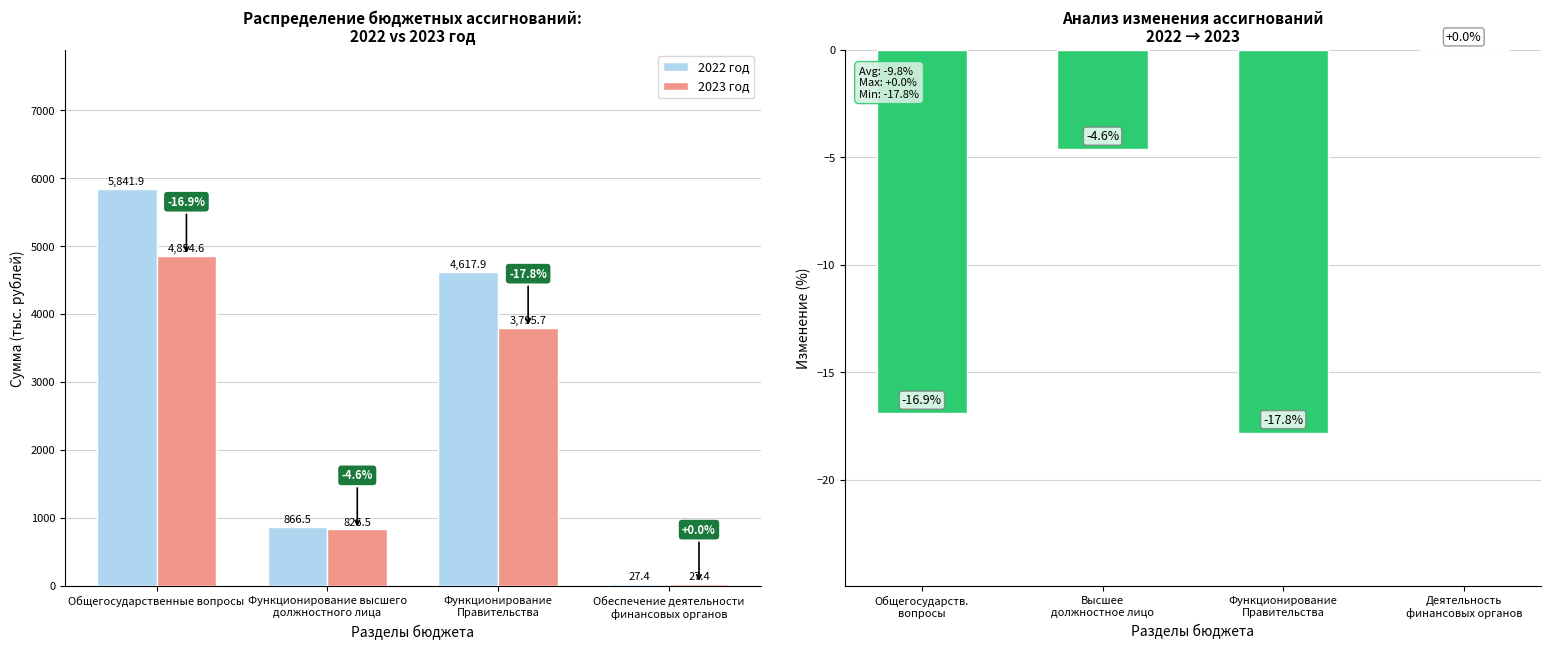

What position from the left is Функционирование
Правительства?

3